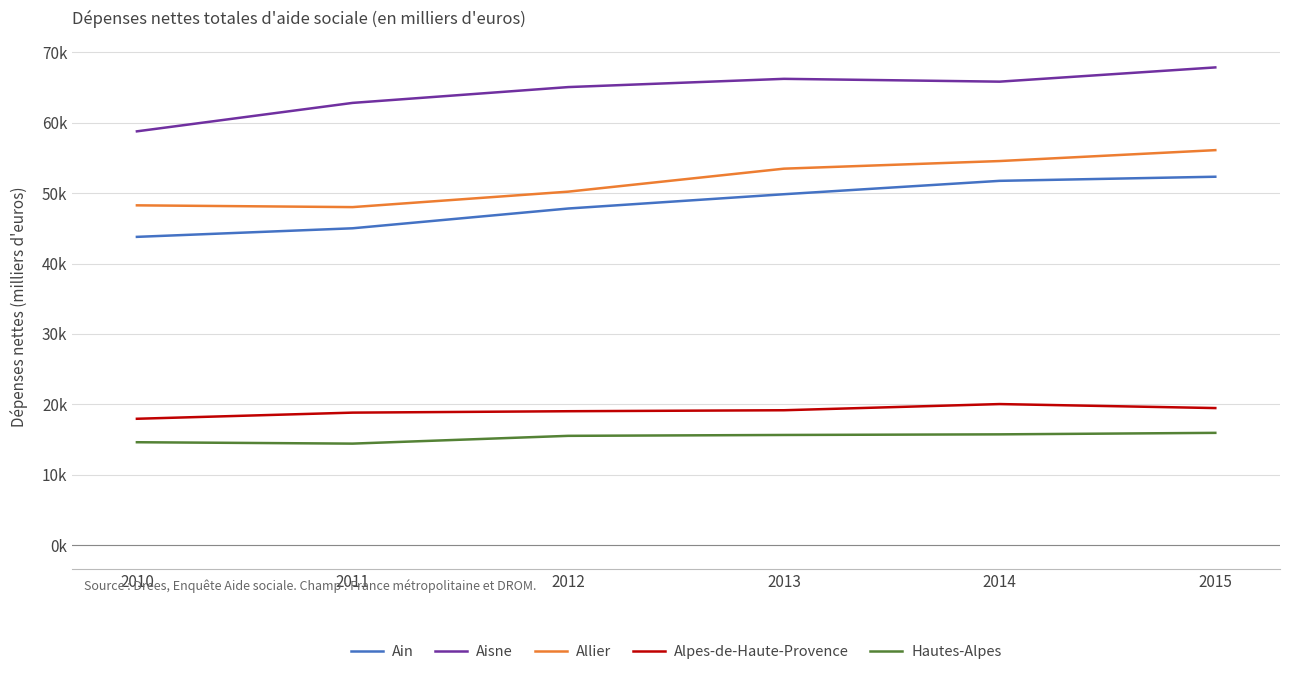

Rank the series at 2012 from highest to lowest value.

Aisne, Allier, Ain, Alpes-de-Haute-Provence, Hautes-Alpes